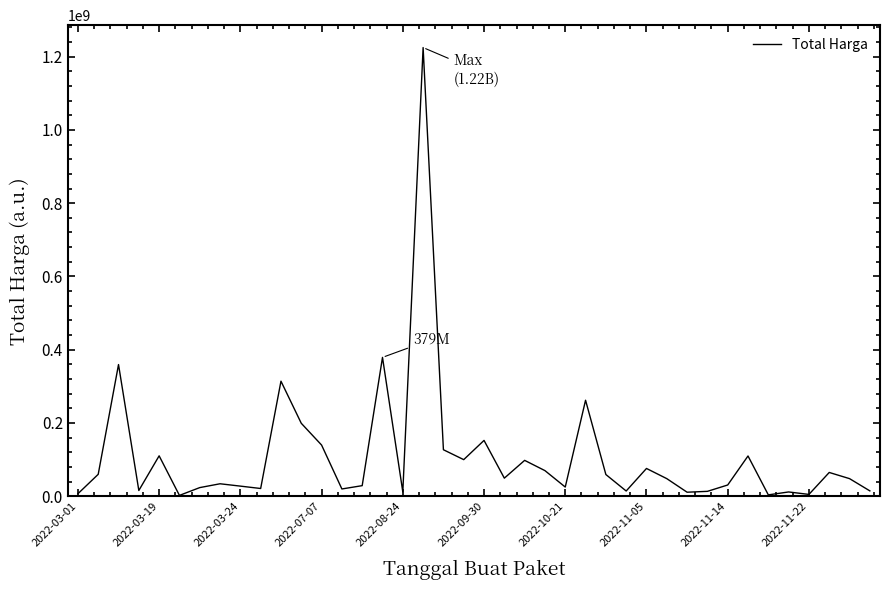

What is the difference between the maximum and minimum values?

1222286250